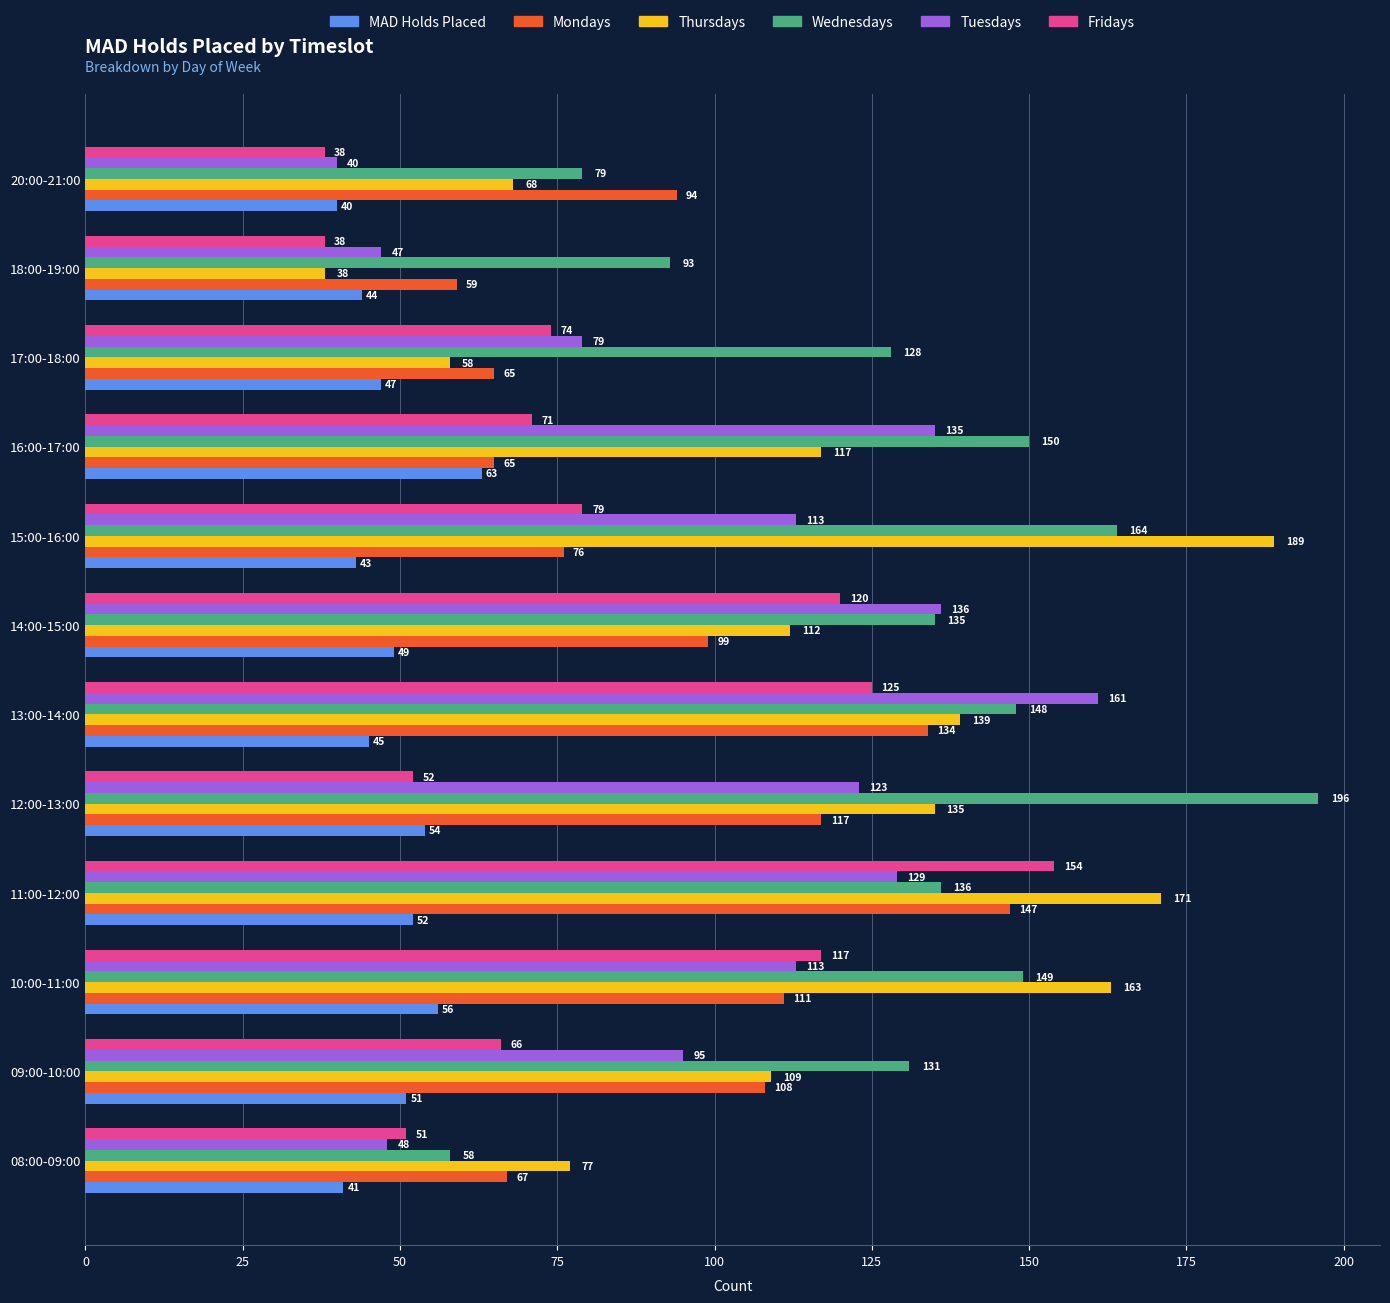

What is the maximum value for Fridays?

154